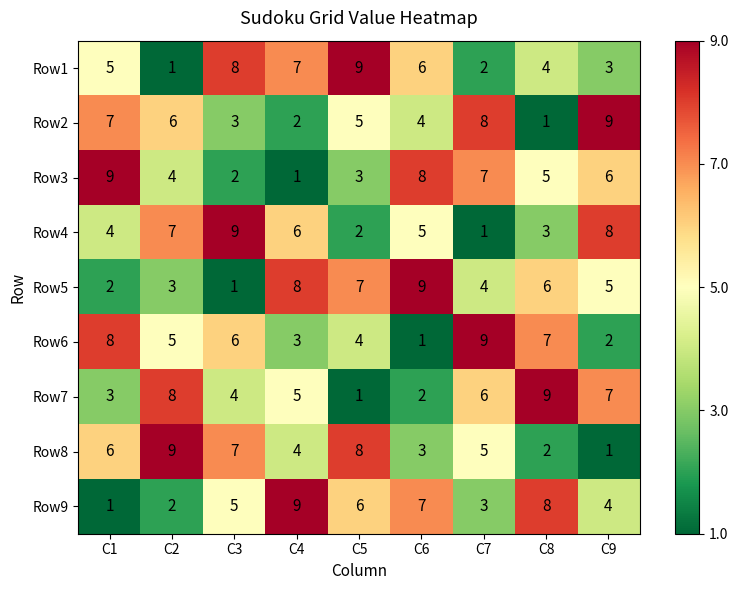

What is the sum of the Row8 values at C6 and C5?

11